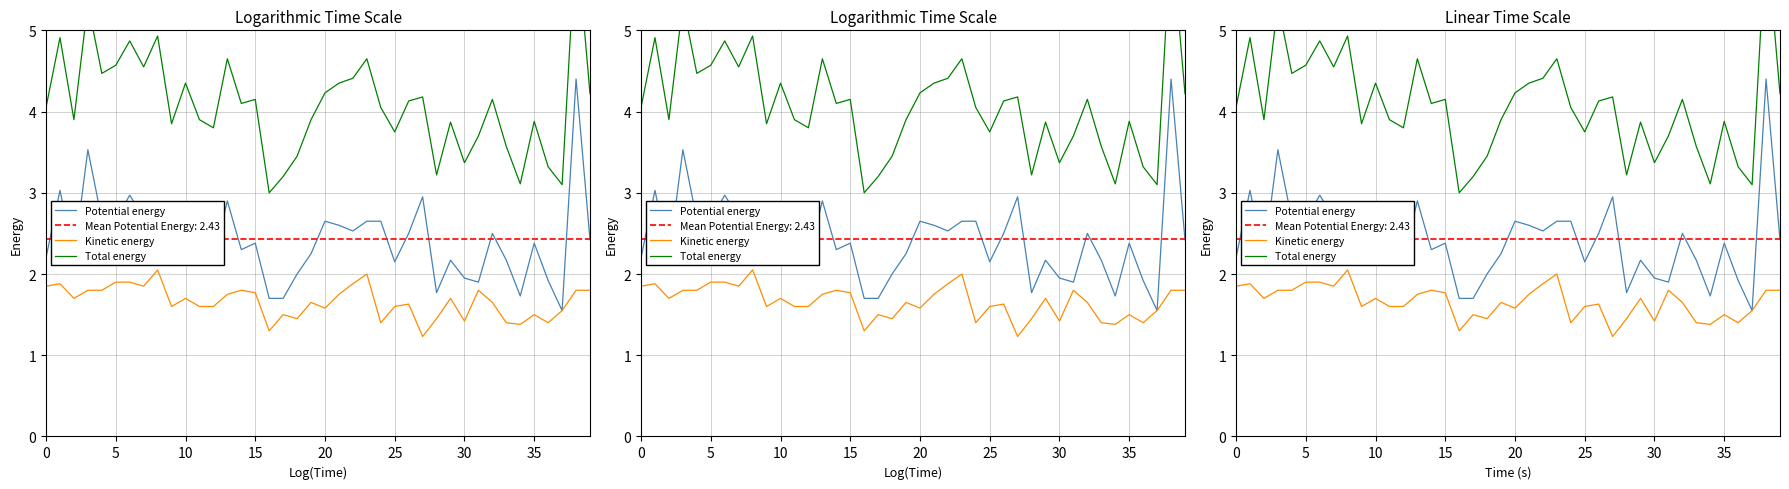

At 20, list the series in order from largest to smallest.

Total energy, Potential energy, Kinetic energy